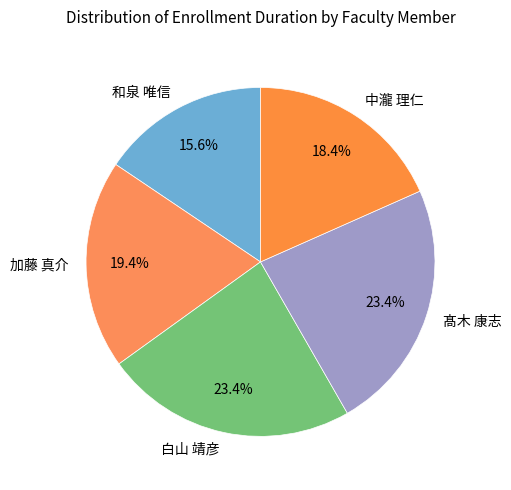

True or false: 中瀧 理仁 accounts for 9% of the total.

False